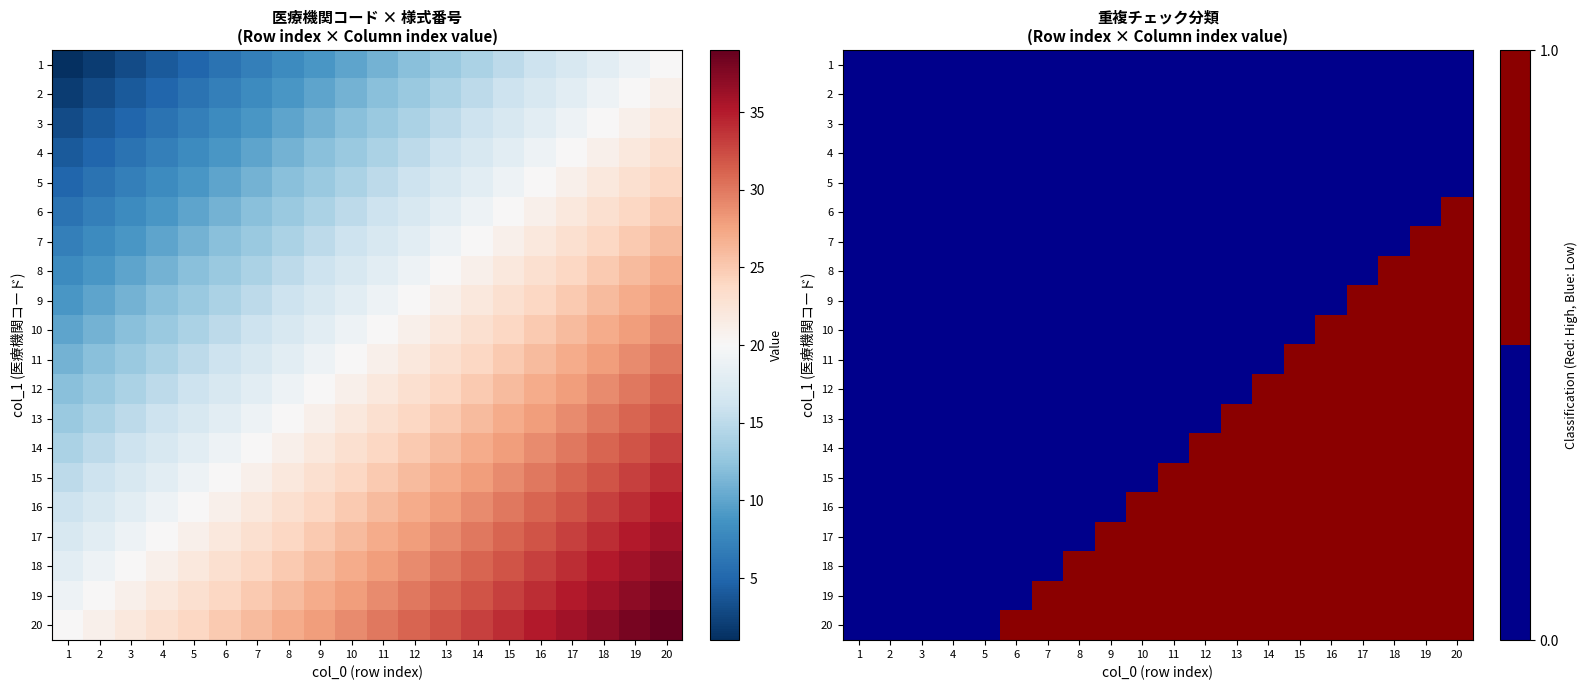

Which category has the lowest value across all series?

1